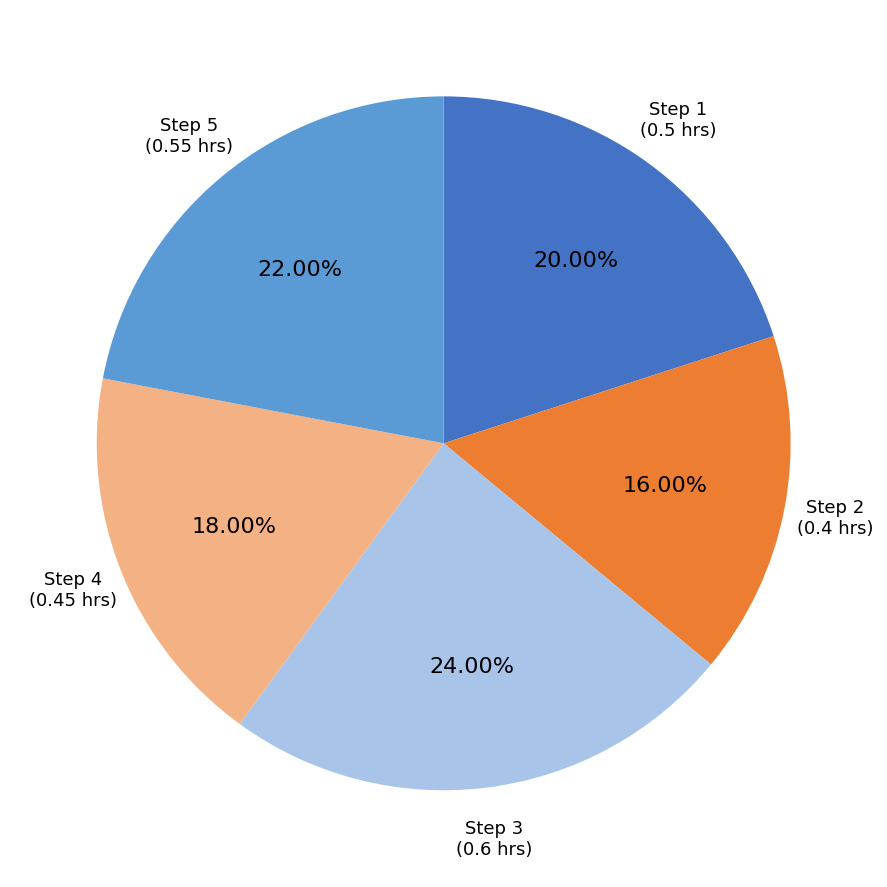

To the nearest percent, what is the average slice percentage?

20%